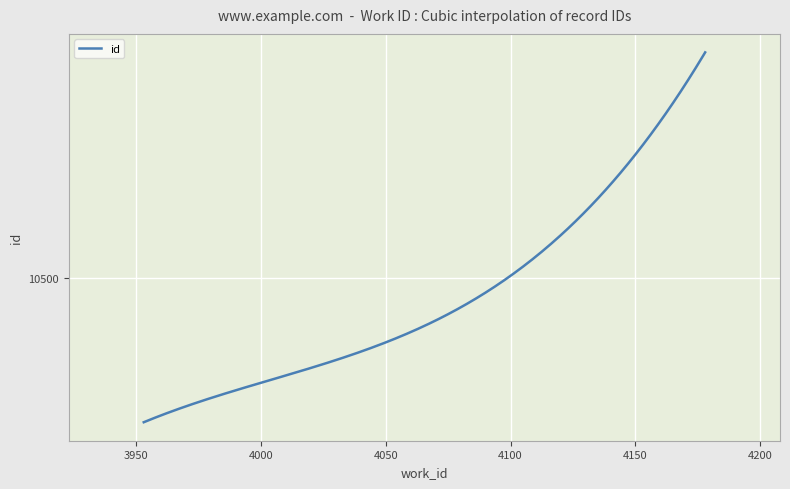

Is this an area chart (filled region under the line)?

No